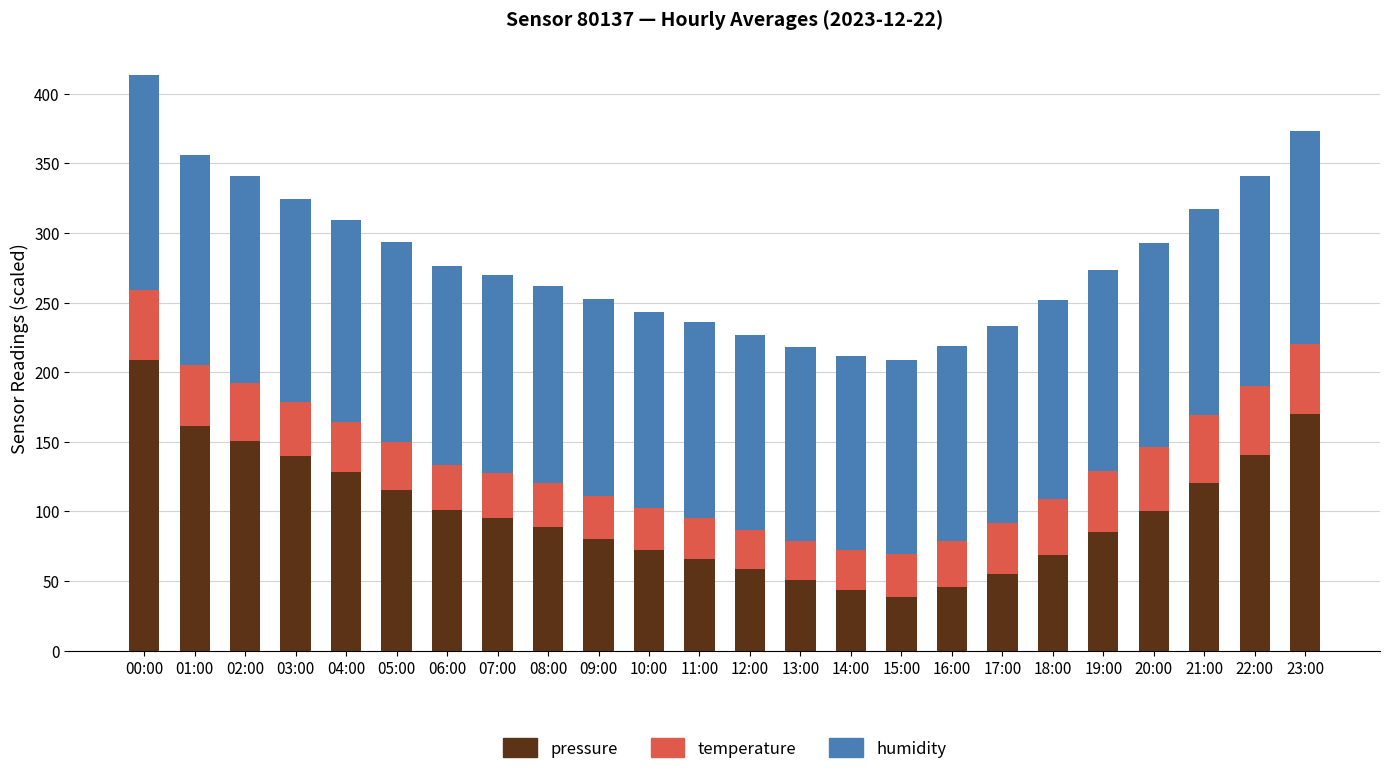

What is the total value across all series at 19:00?

273.3